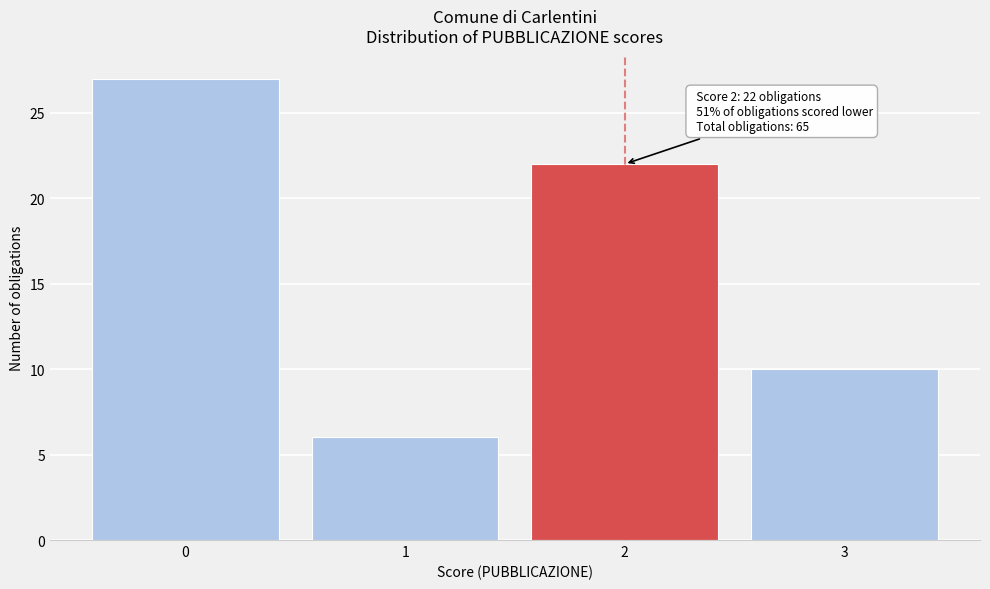

Reading left to right, extract all data points from this chart.

27	6	22	10